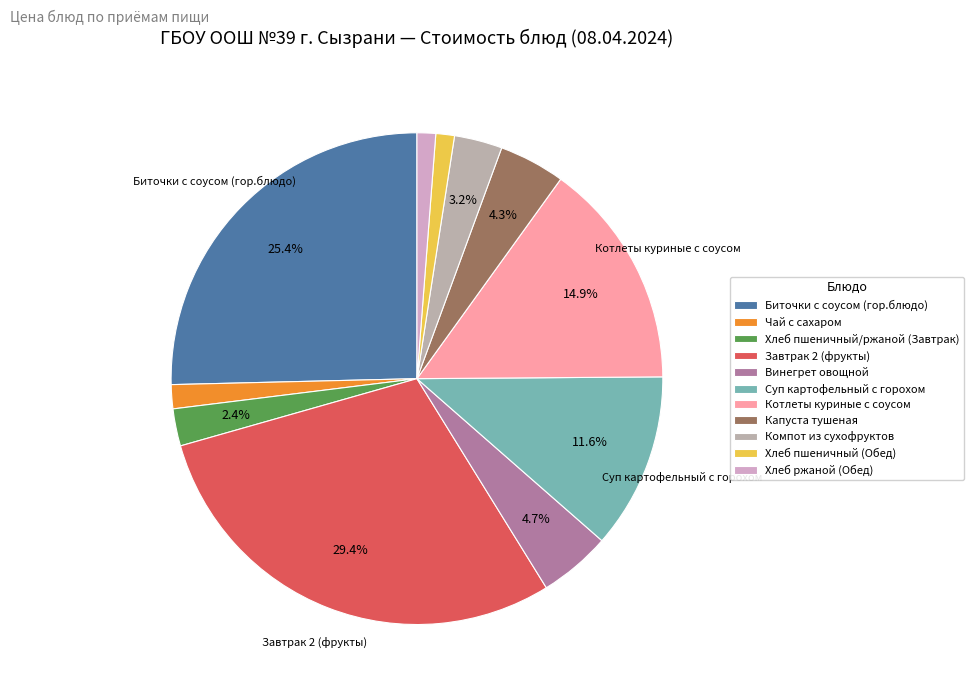

Rank the categories by value from lowest to highest.

Хлеб пшеничный (Обед), Хлеб ржаной (Обед), Чай с сахаром, Хлеб пшеничный/ржаной (Завтрак), Компот из сухофруктов, Капуста тушеная, Винегрет овощной, Суп картофельный с горохом, Котлеты куриные с соусом, Биточки с соусом (гор.блюдо), Завтрак 2 (фрукты)